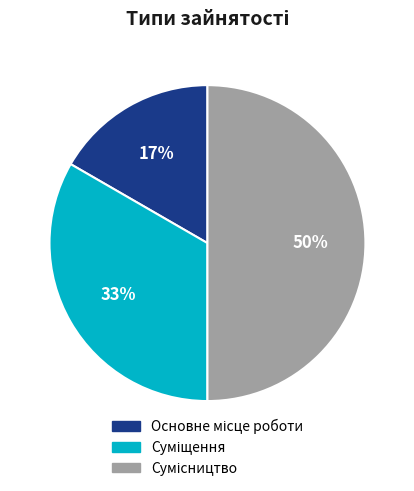

To the nearest percent, what is the average slice percentage?

33%